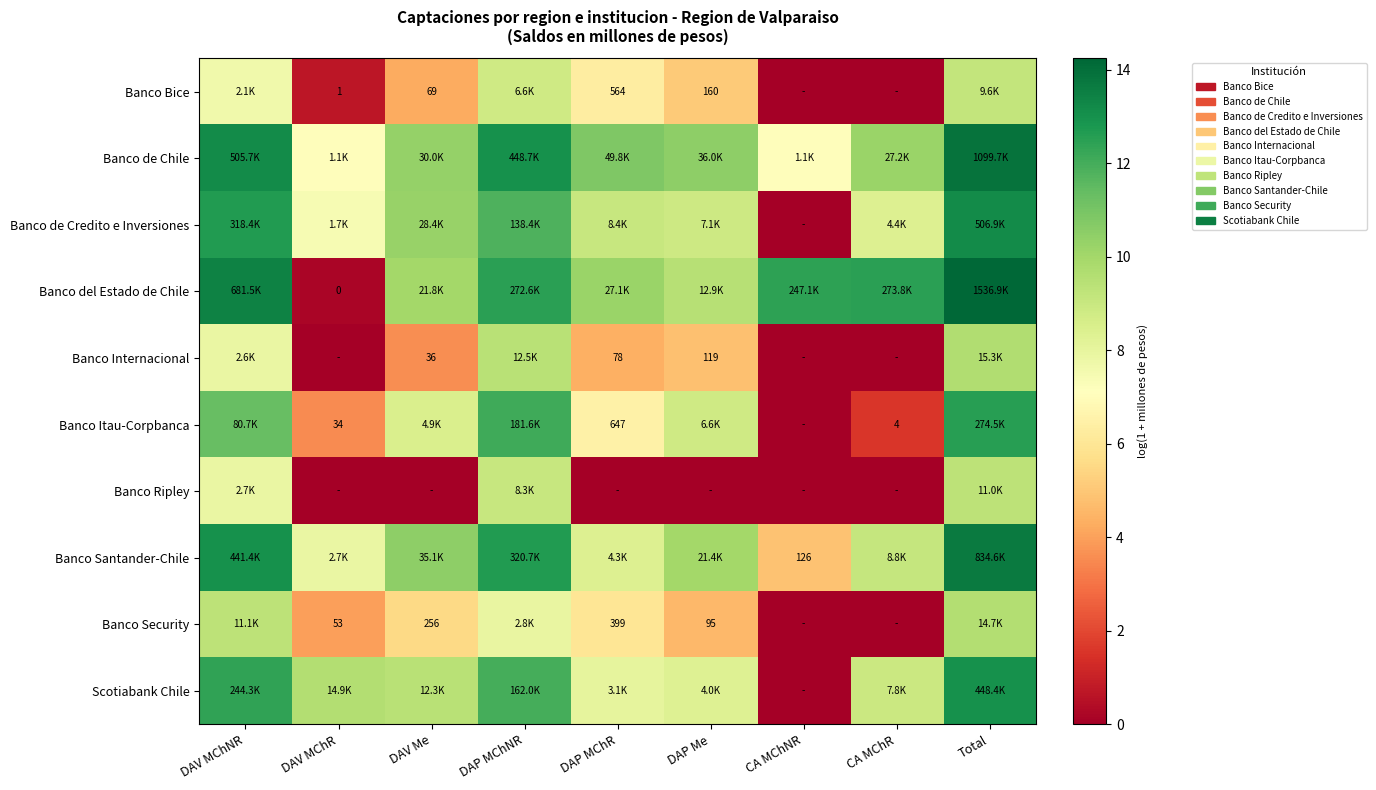

Count the number of categories in the chart.

9